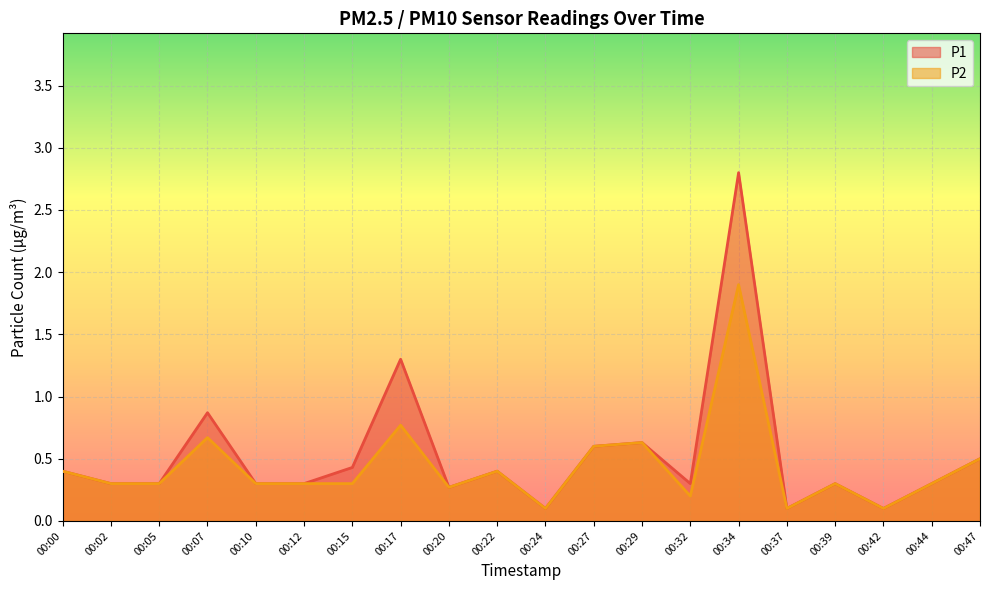

What is the value of the P2 point at the 15th from the left?

1.9